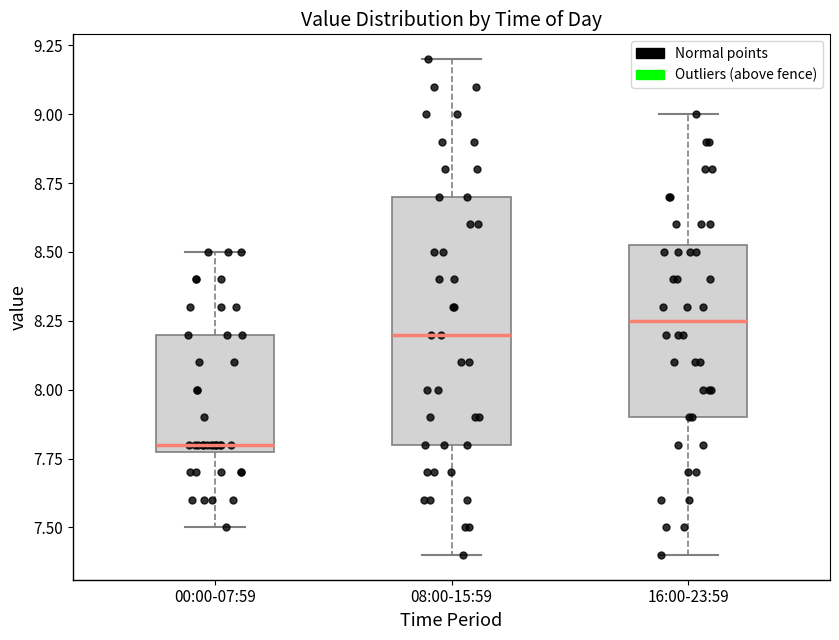

Reading left to right, transcribe this box plot: for each box, give where its median line is, the range the box spans, and where its two whiskers end, as read against the y-axis. The values are not printed on the chart, so give them approximately, as read against the axis.

00:00-07:59: median 7.80 (just above the box's lower edge), box 7.80 to 8.20, whiskers 7.50 to 8.50
08:00-15:59: median 8.20, box 7.80 to 8.70, whiskers 7.40 to 9.20
16:00-23:59: median 8.25, box 7.90 to 8.55, whiskers 7.40 to 9.00